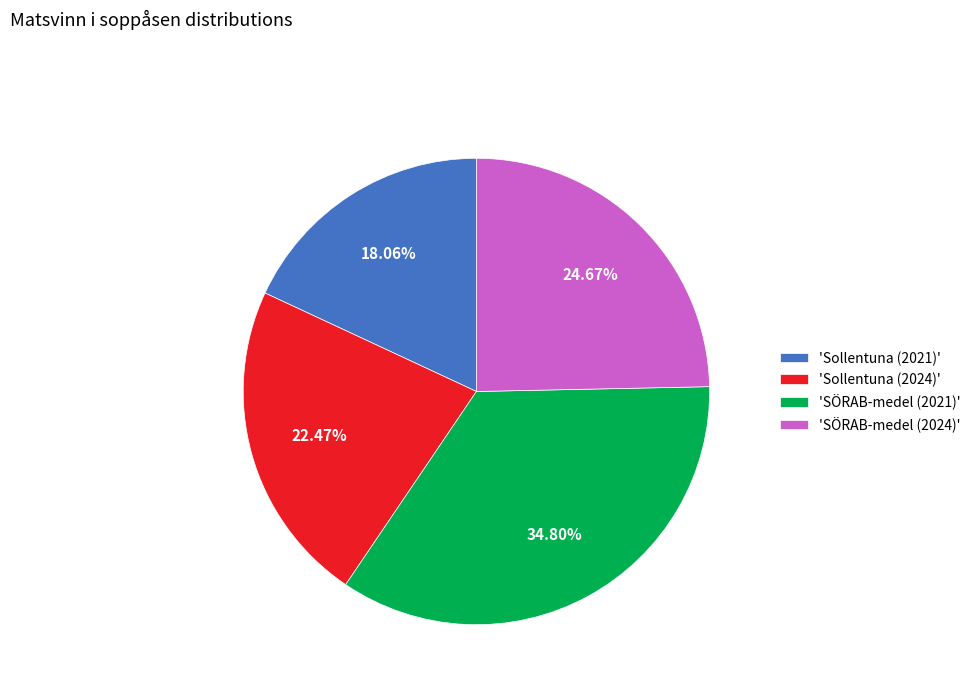

Rank the categories by value from lowest to highest.

'Sollentuna (2021)', 'Sollentuna (2024)', 'SÖRAB-medel (2024)', 'SÖRAB-medel (2021)'